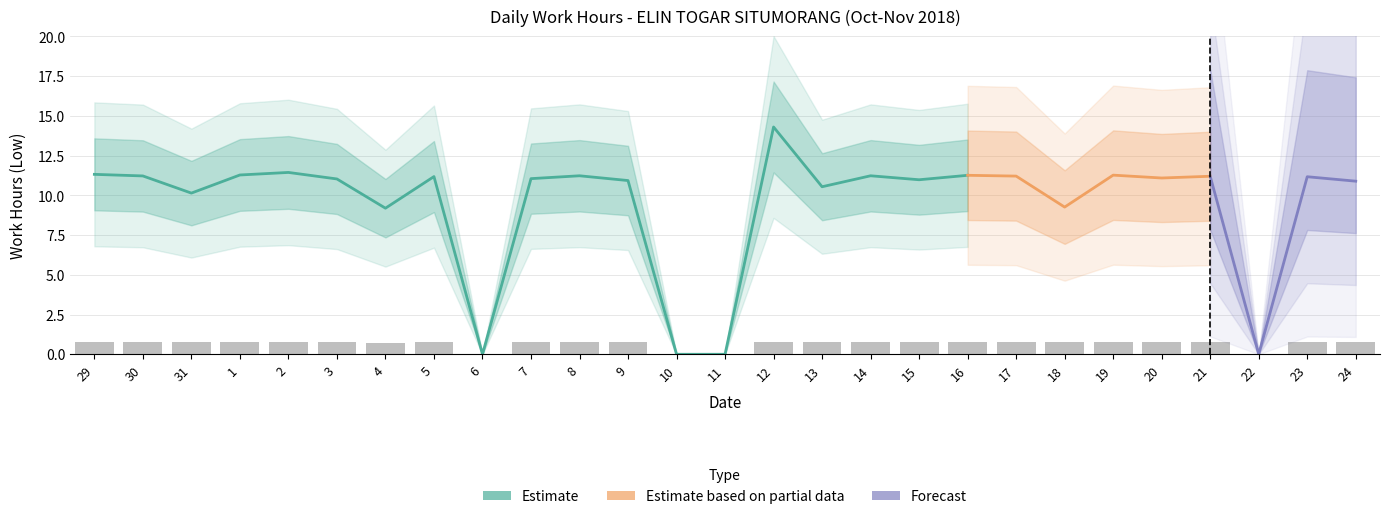

Count the number of values greater than 0.

23